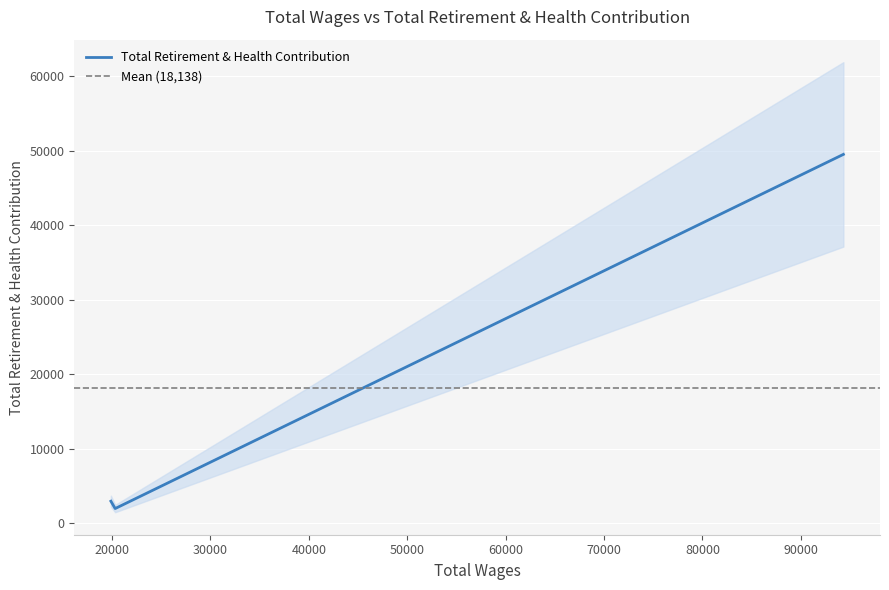

What is the change in value from 94325.0 to 19890.0?

-46536